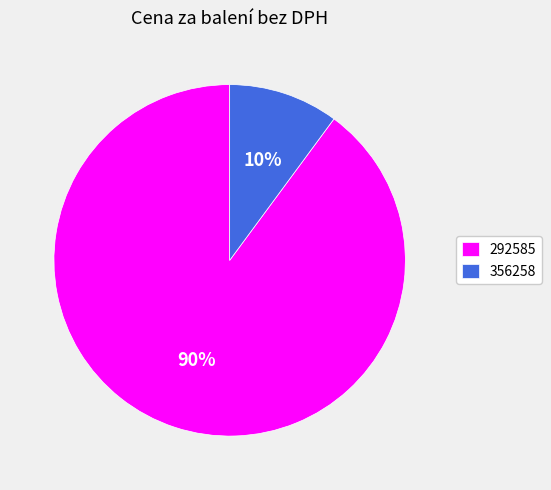

Which slice is the smallest?

356258